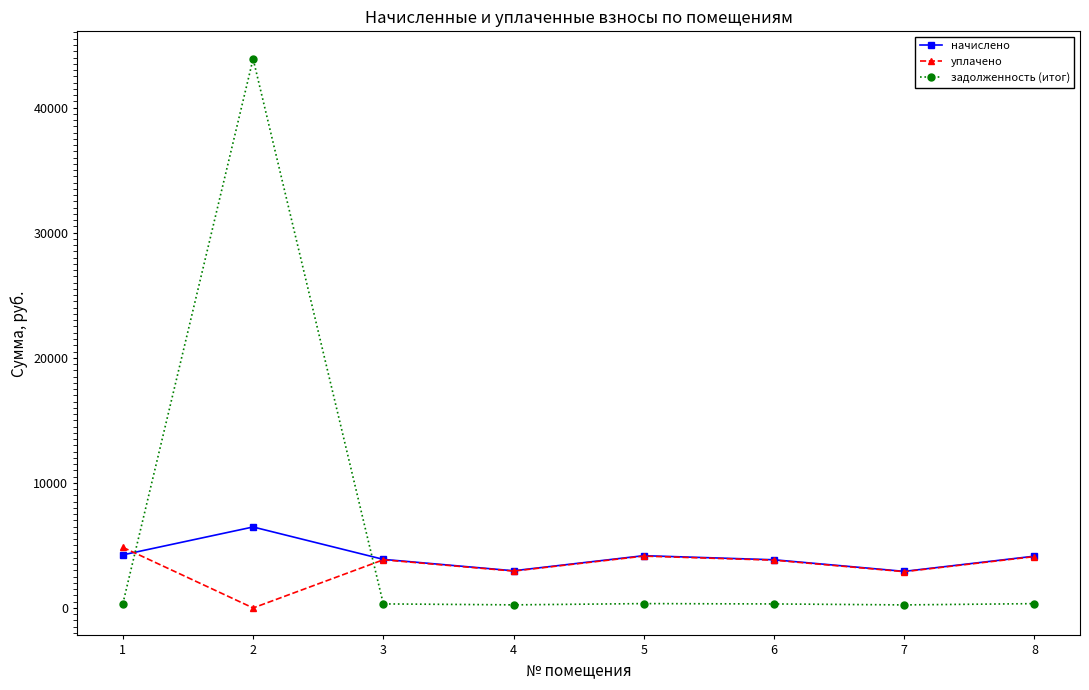

What is the value of the начислено point at the 2nd from the left?

6473.5